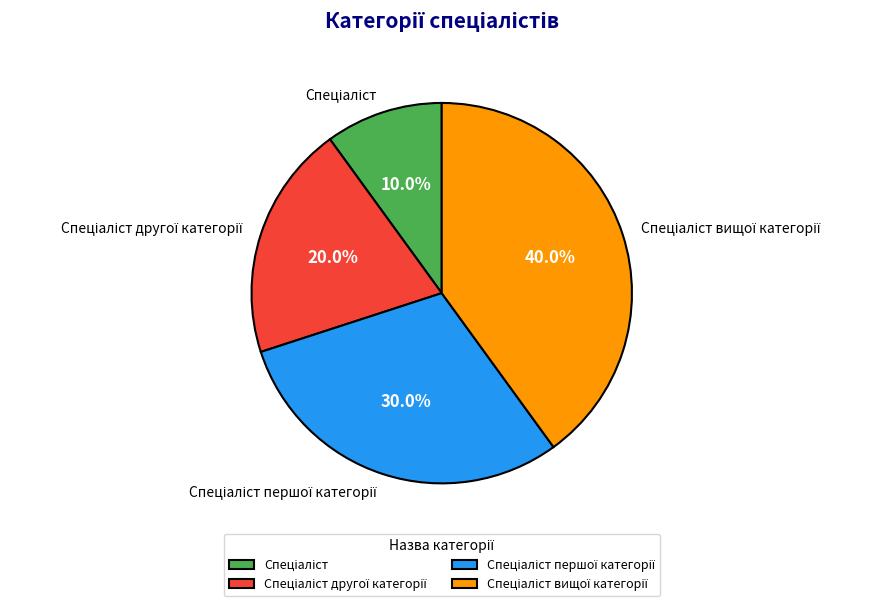

Does any single category account for the majority?

No